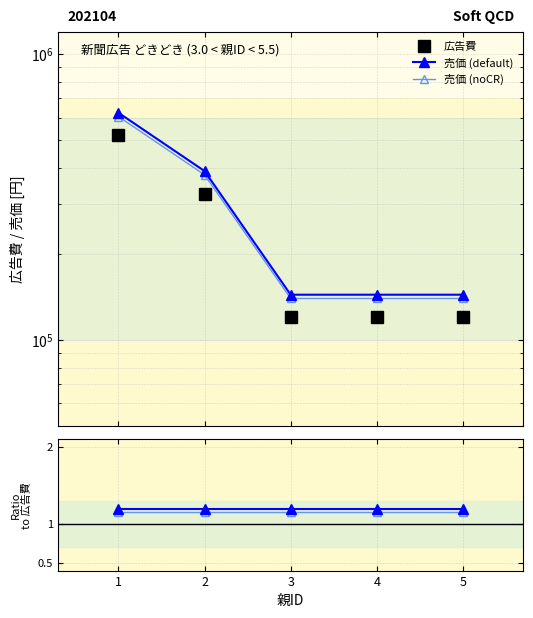

The value of 売価 (default) at 5 is 2.1. True or false?

False